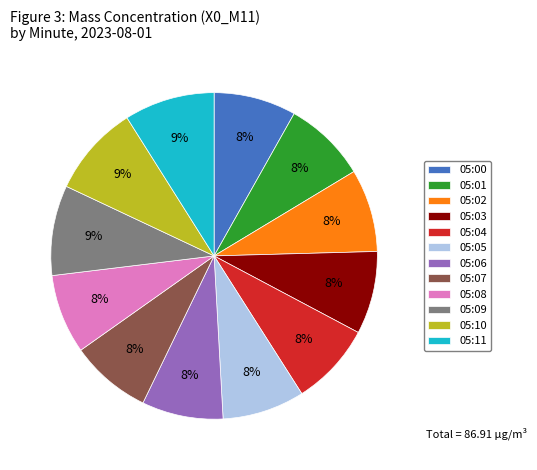

How many slices are in this pie chart?

12